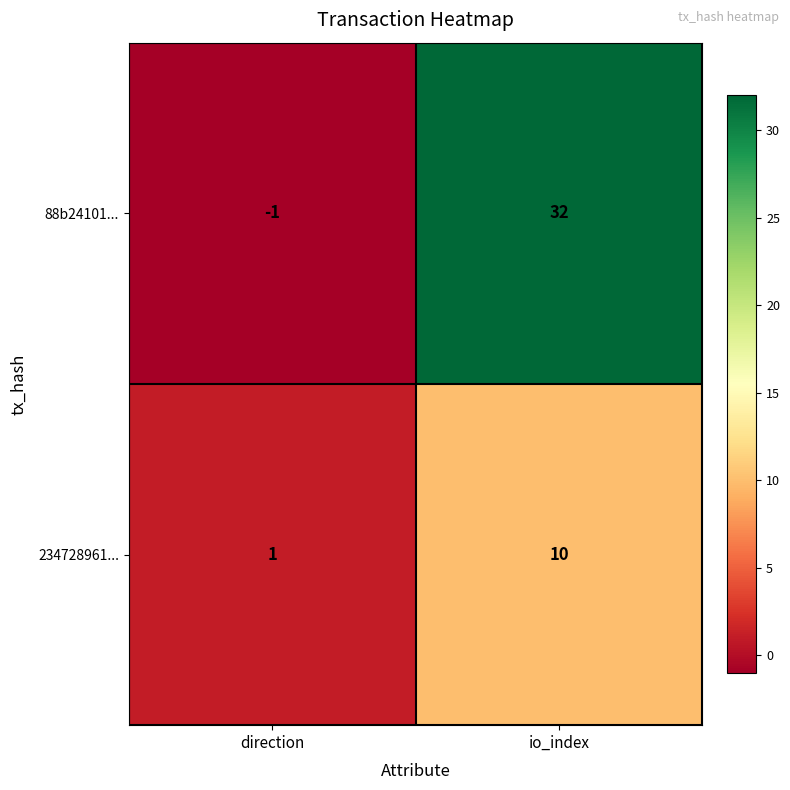

List the series in order of their overall mean, highest first.

88b24101..., 234728961...